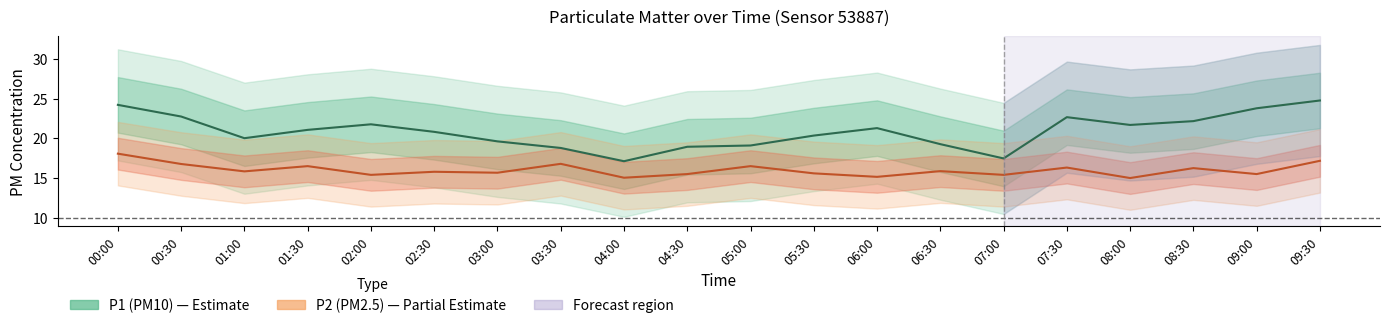

Which series has the widest spread of values?

P1 (PM10)